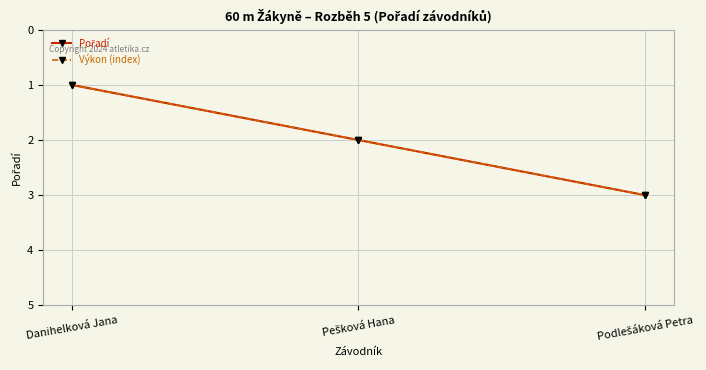

Is this an area chart (filled region under the line)?

No